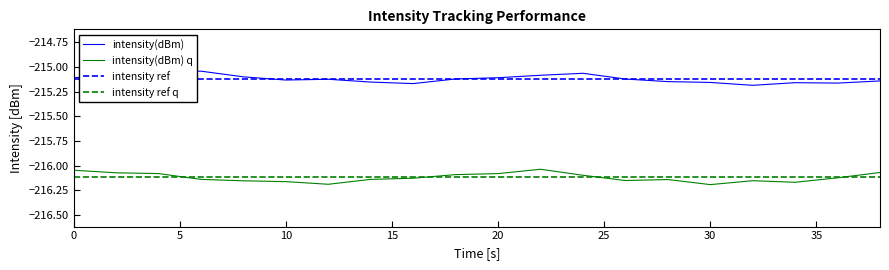

What is the greatest value displayed?

-215.0